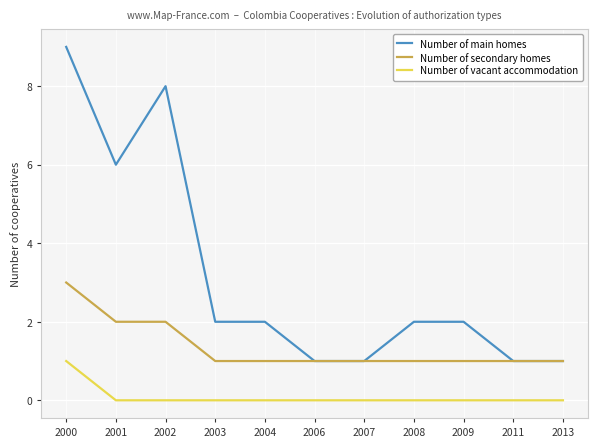

Reading right to left, extract all data points from this chart.

Number of main homes: 1	1	2	2	1	1	2	2	8	6	9
Number of secondary homes: 1	1	1	1	1	1	1	1	2	2	3
Number of vacant accommodation: 0	0	0	0	0	0	0	0	0	0	1